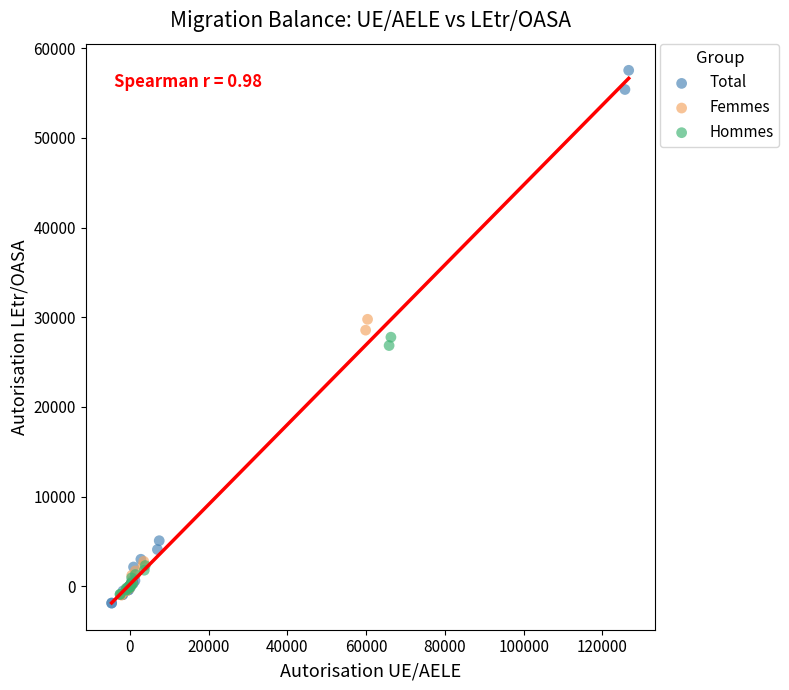

Which series reaches the maximum Y coordinate?

Total